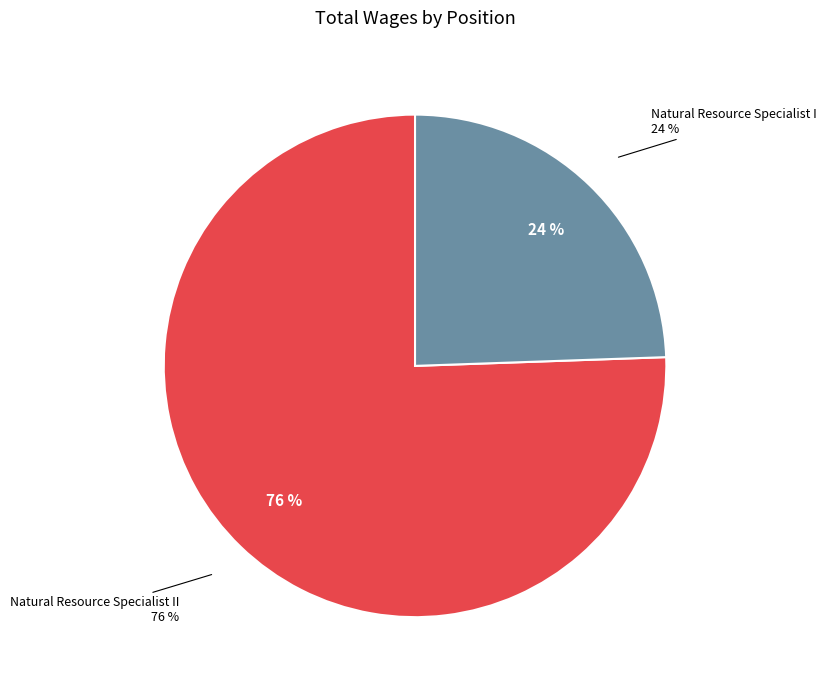

Between Natural Resource Specialist I and Natural Resource Specialist II, which is larger?

Natural Resource Specialist II